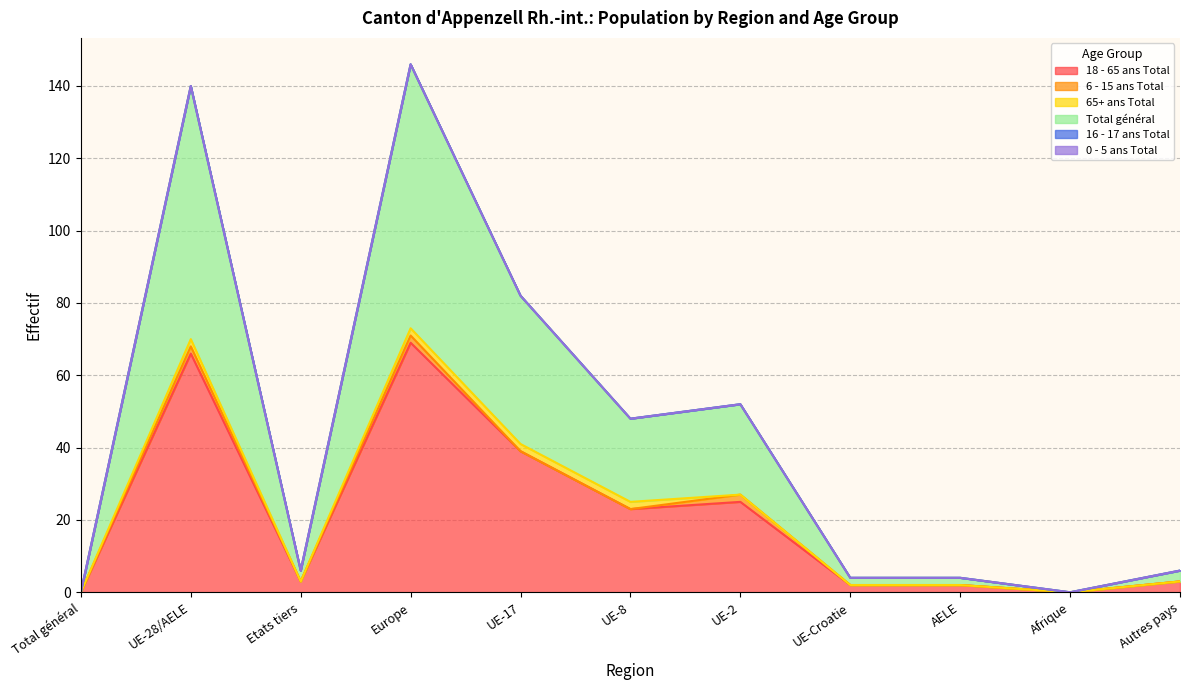

What is the total value across all series at Etats tiers?

6